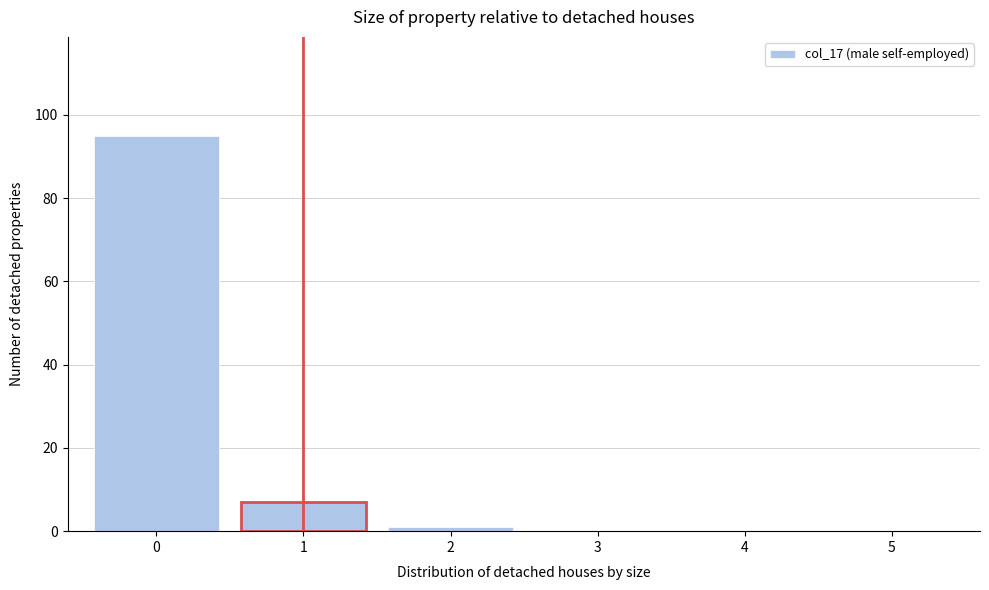

Reading left to right, list all the values displayed in this chart.

0=95	1=7	2=1	3=0	4=0	5=0